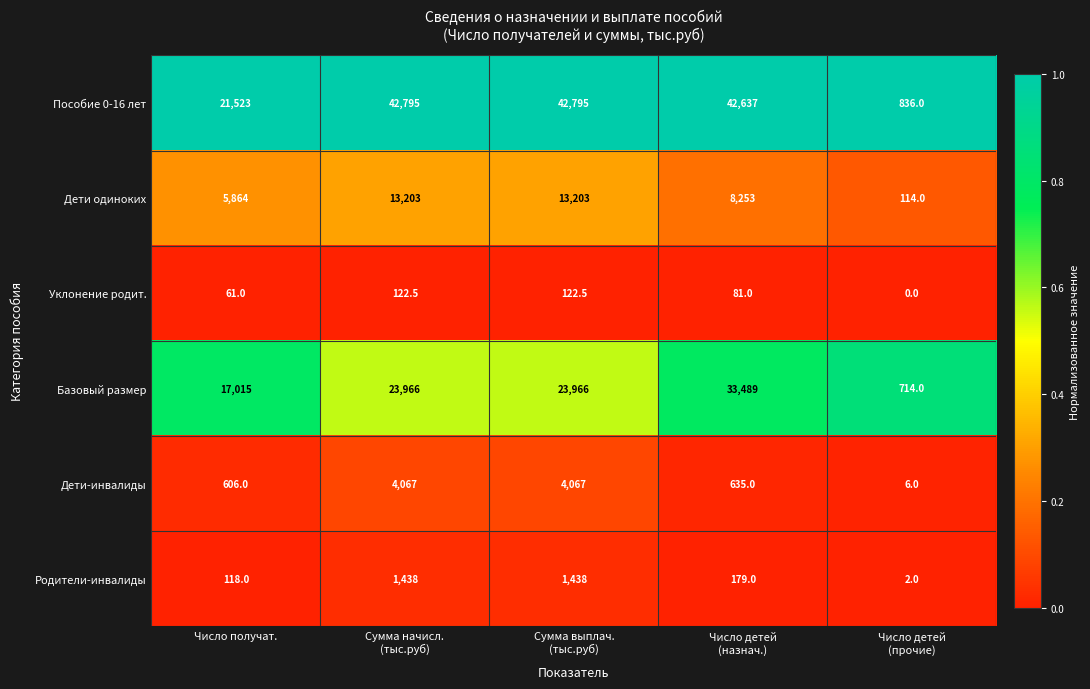

Is it true that Уклонение родит. equals 13.3 at Число получат.?

False